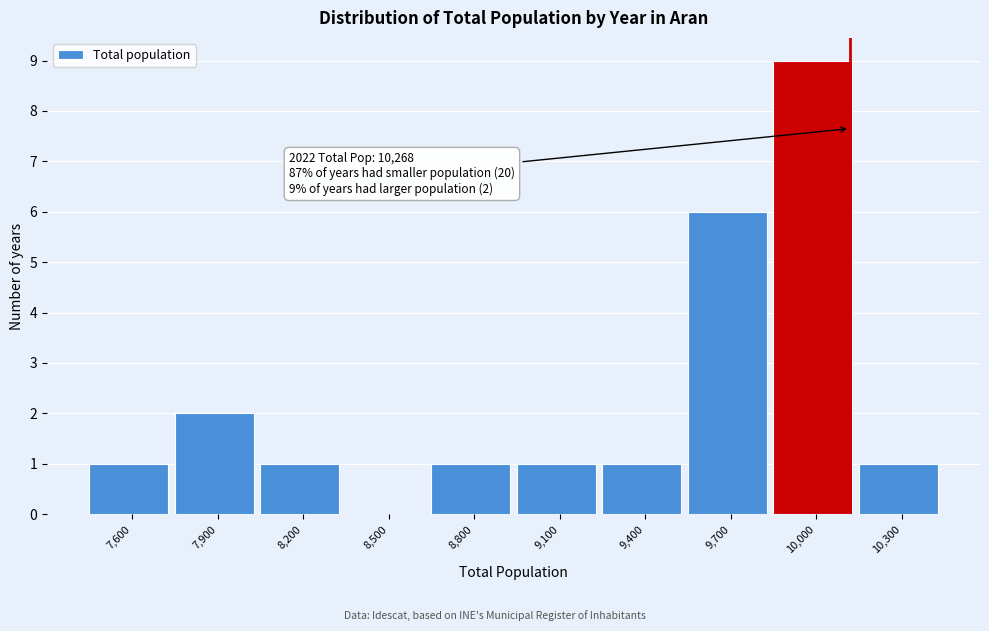

Reading left to right, what are all the values shown in this chart?

7,600=1	7,900=2	8,200=1	8,500=0	8,800=1	9,100=1	9,400=1	9,700=6	10,000=9	10,300=1